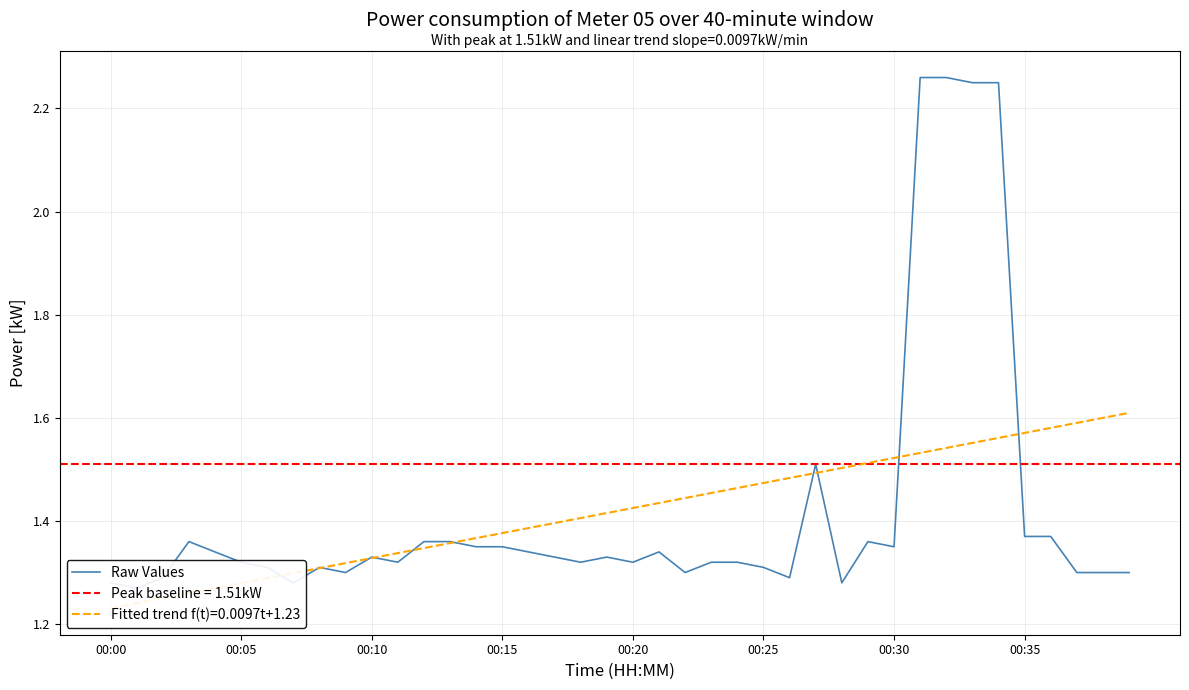

Approximately how many times larger is the value at 16 compared to 34?

0.6